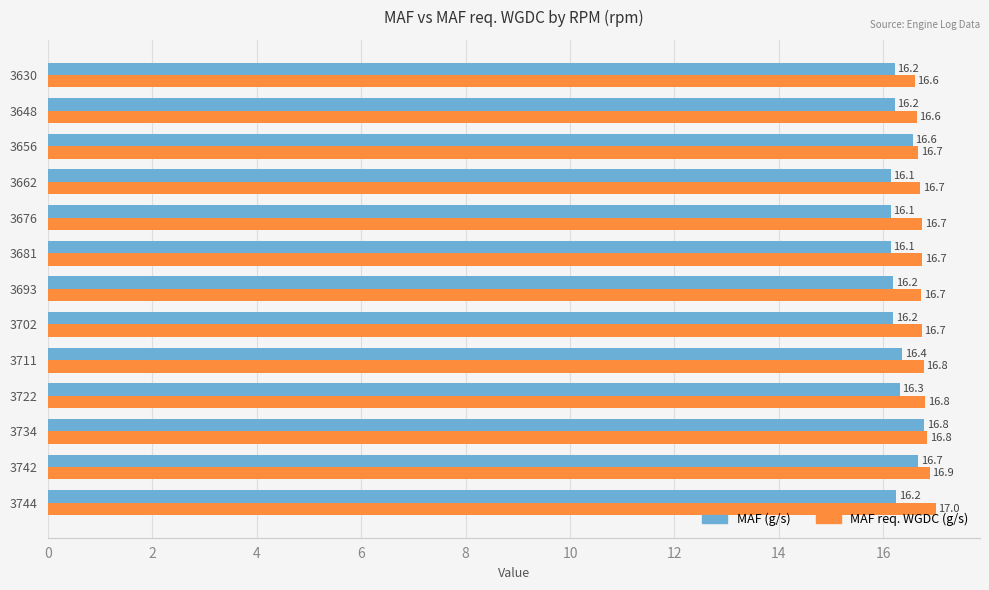

What is the difference between the maximum and minimum values in the MAF req. WGDC (g/s) series?

0.4